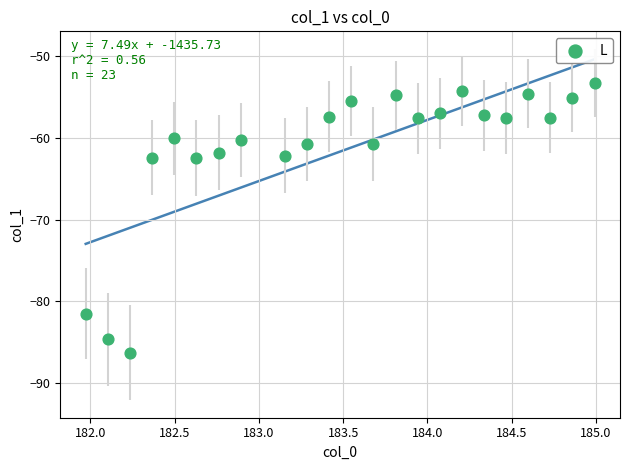

What is the range of Y values (max minus min)?

33.0